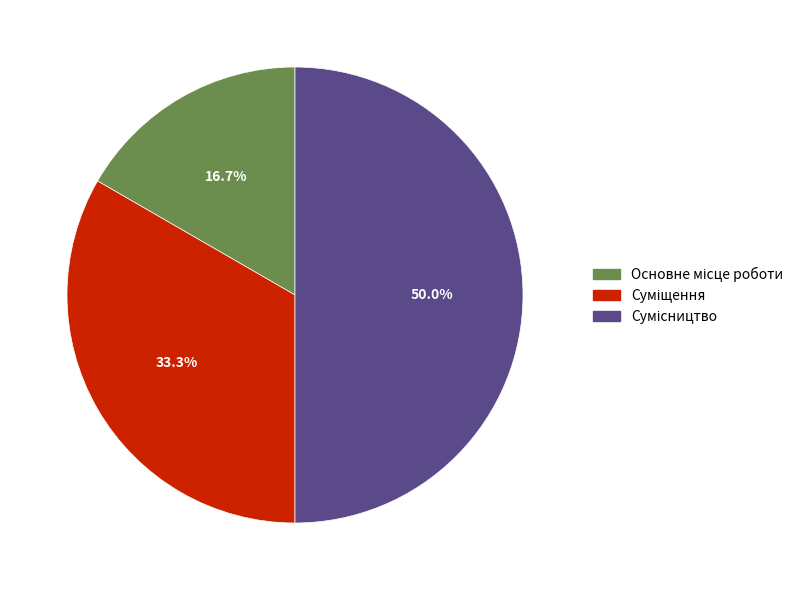

Rank the categories by value from highest to lowest.

Сумісництво, Суміщення, Основне місце роботи